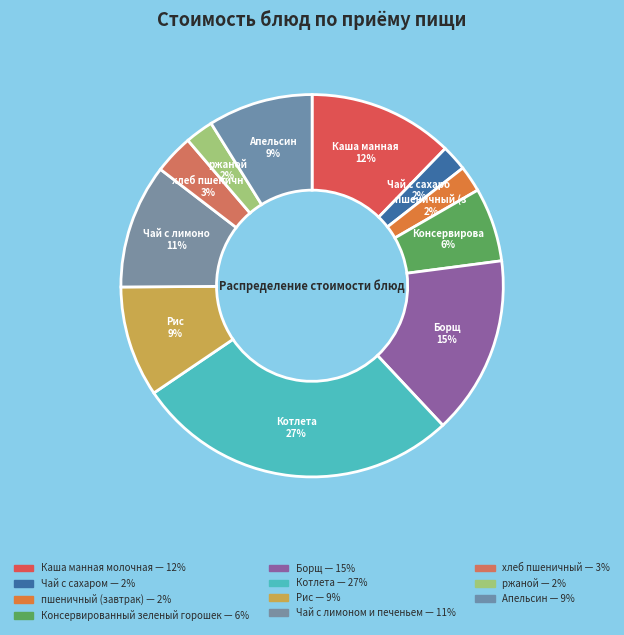

To the nearest percent, what is the difference between the largest and smallest slice percentages?

25%